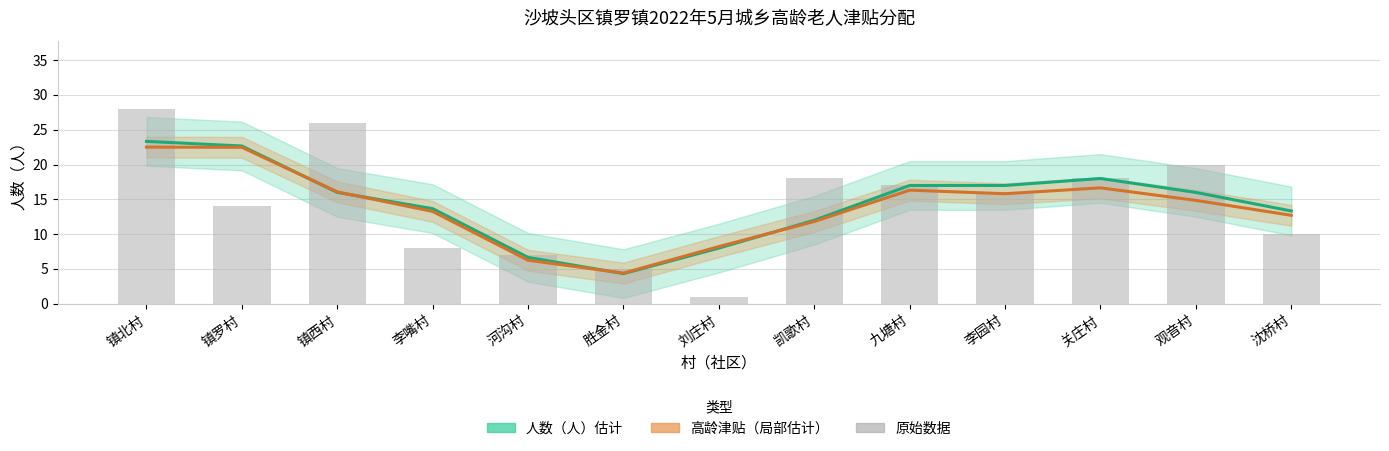

The 人数（人）（估计） series shows 13.7 at 李嘴村. True or false?

True